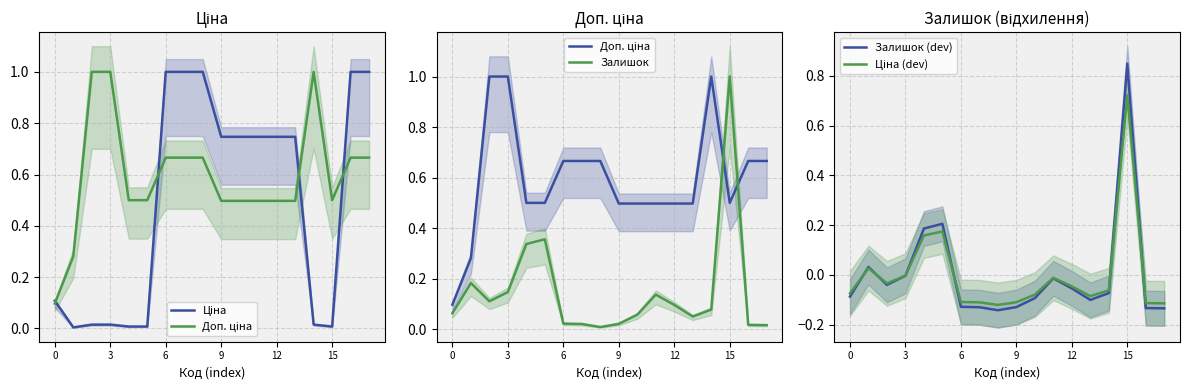

At how many categories does at least one series exceed 0?

18